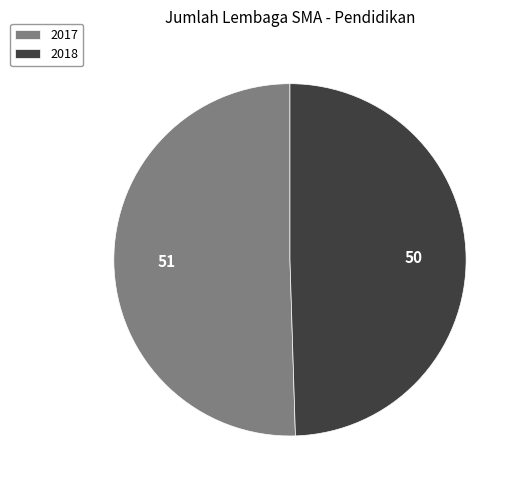

Rank the categories by value from highest to lowest.

2017, 2018